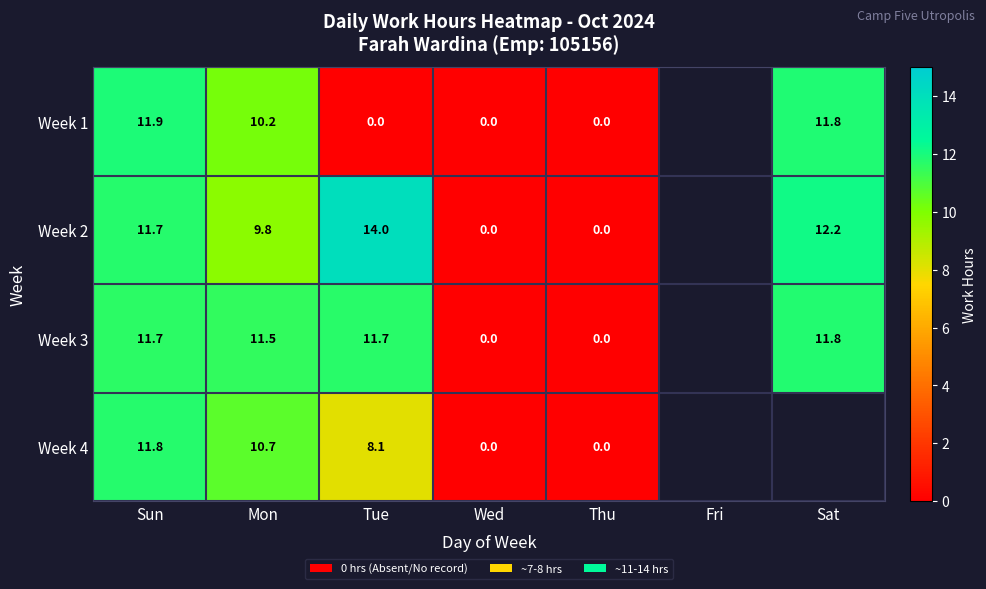

Is the value of Week 4 at Tue greater than the value of Week 1 at Thu?

Yes